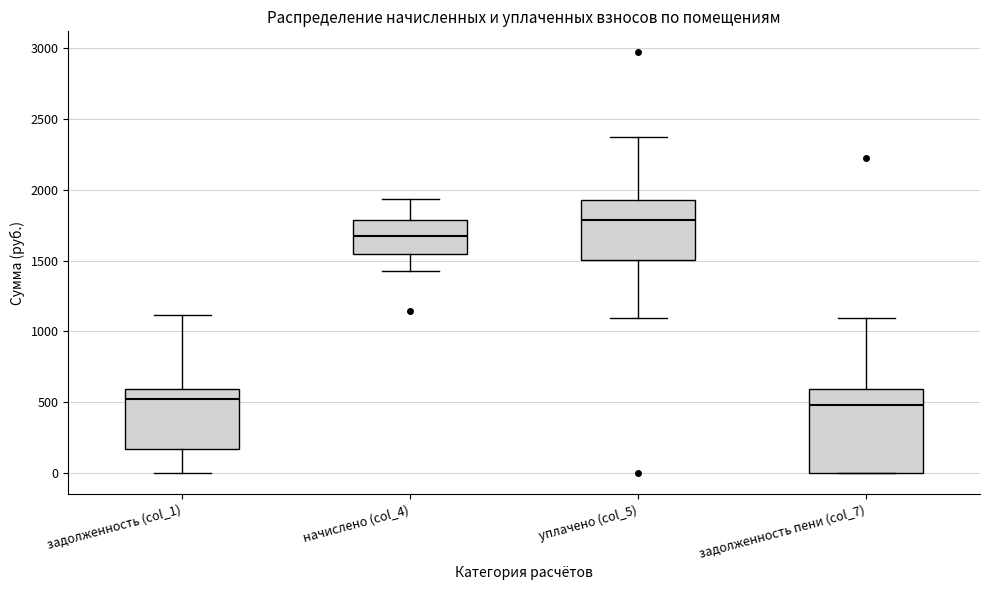

Which box is the tallest, from its lower edge to its upper edge?

задолженность пени (col_7)